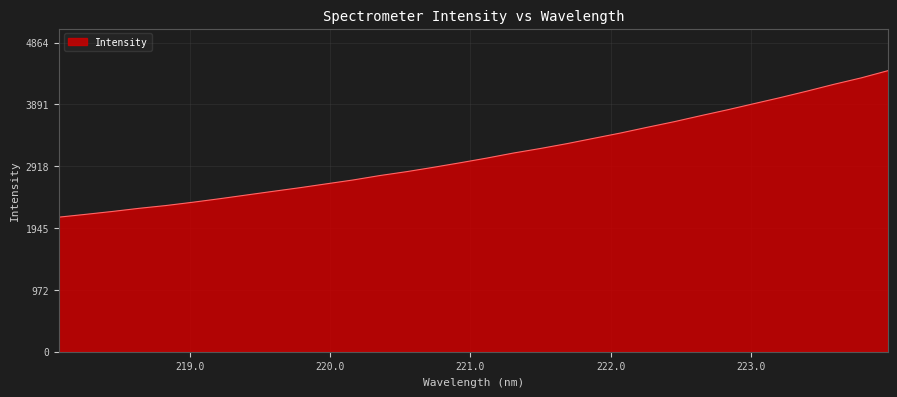

What is the maximum value shown in the chart?

4422.0